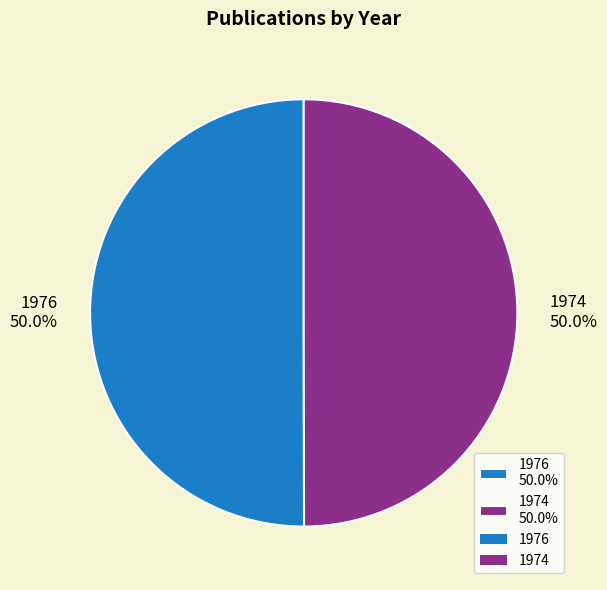

How much of the chart is everything except 1976?

50.0%